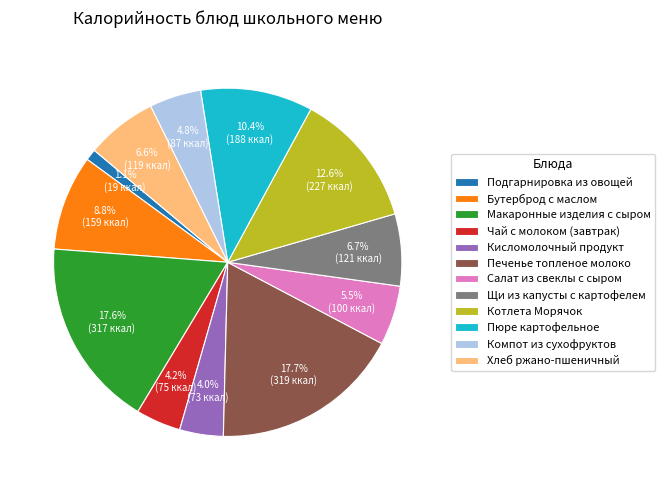

Does Компот из сухофруктов account for over 50% of the chart?

No